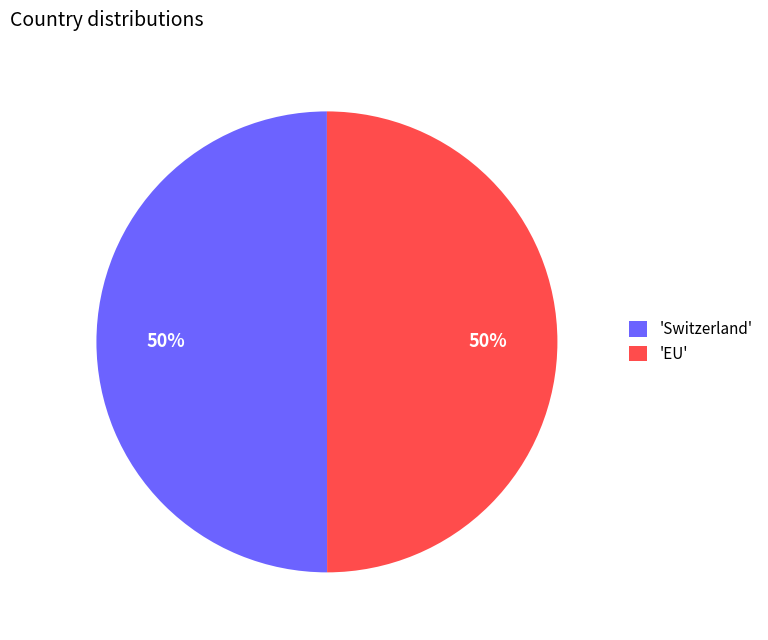

The 'EU' slice represents 44% of the pie. True or false?

False